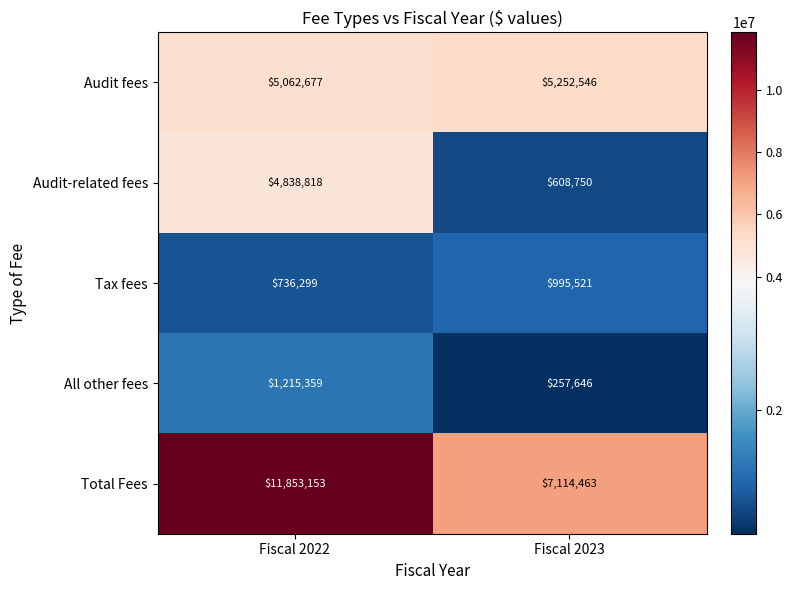

What is the difference between the maximum and minimum values in the Tax fees series?

259222